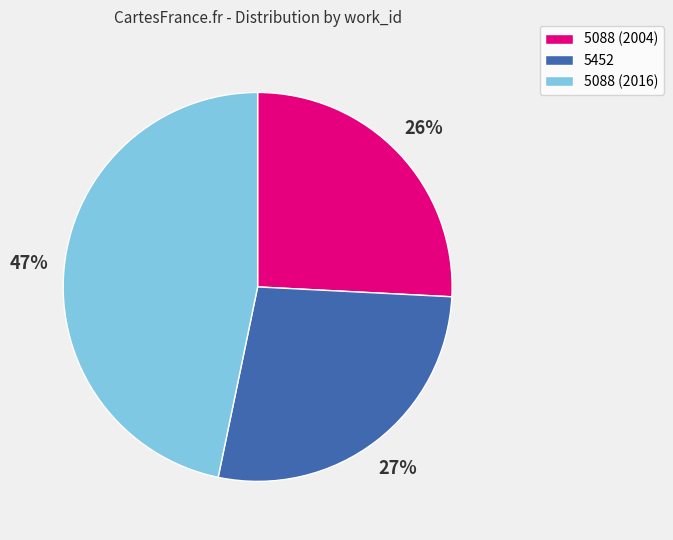

Does any single category account for the majority?

No